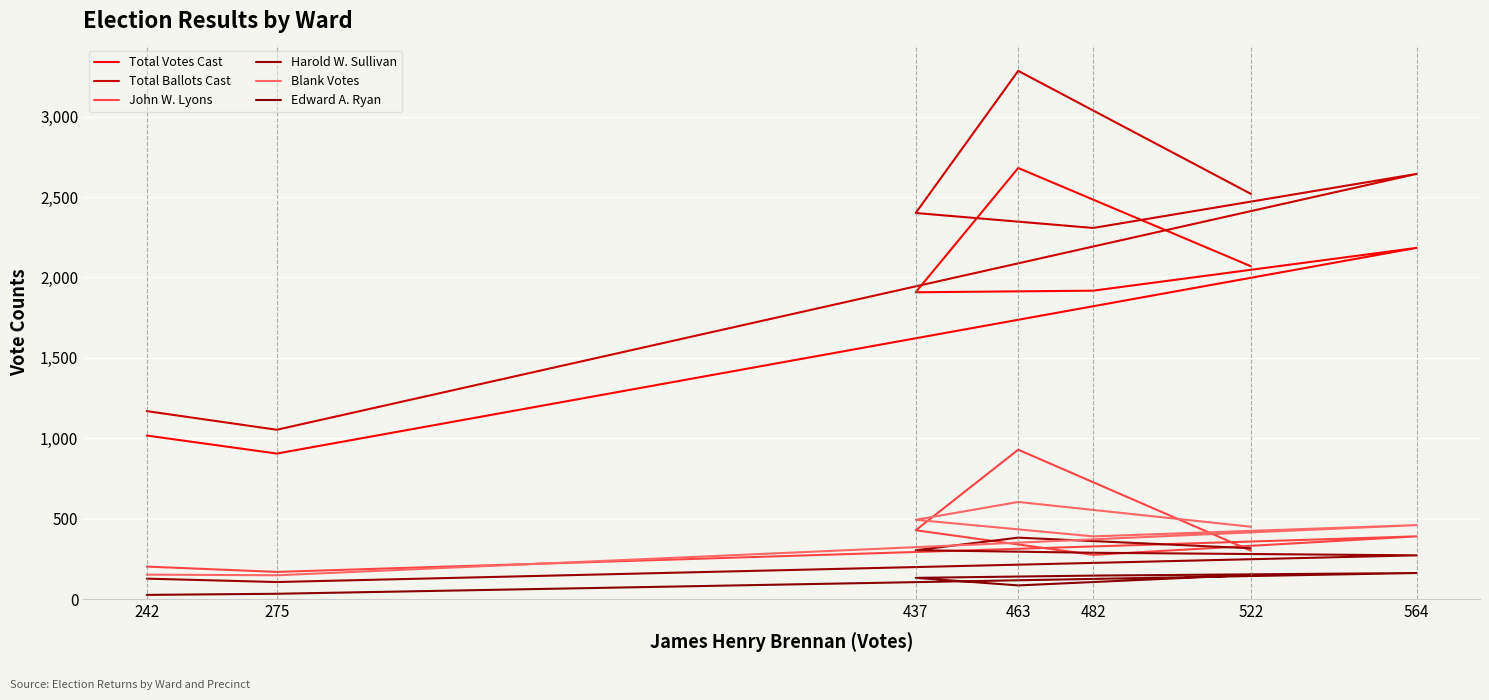

What is the value of the Edward A. Ryan point at the 4th from the left?

146